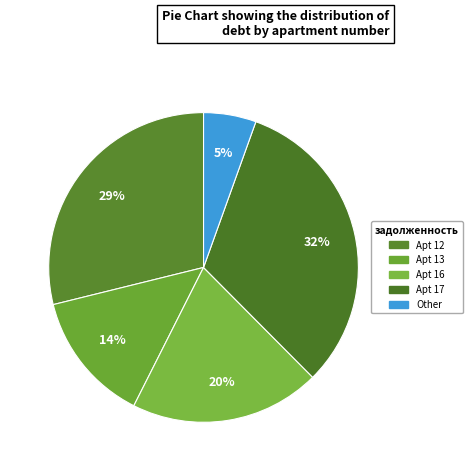

How many segments does this pie chart have?

5